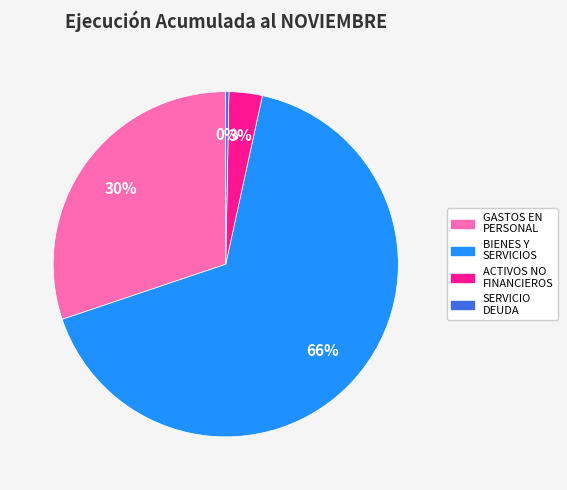

Is there any slice that represents more than half of the pie?

Yes